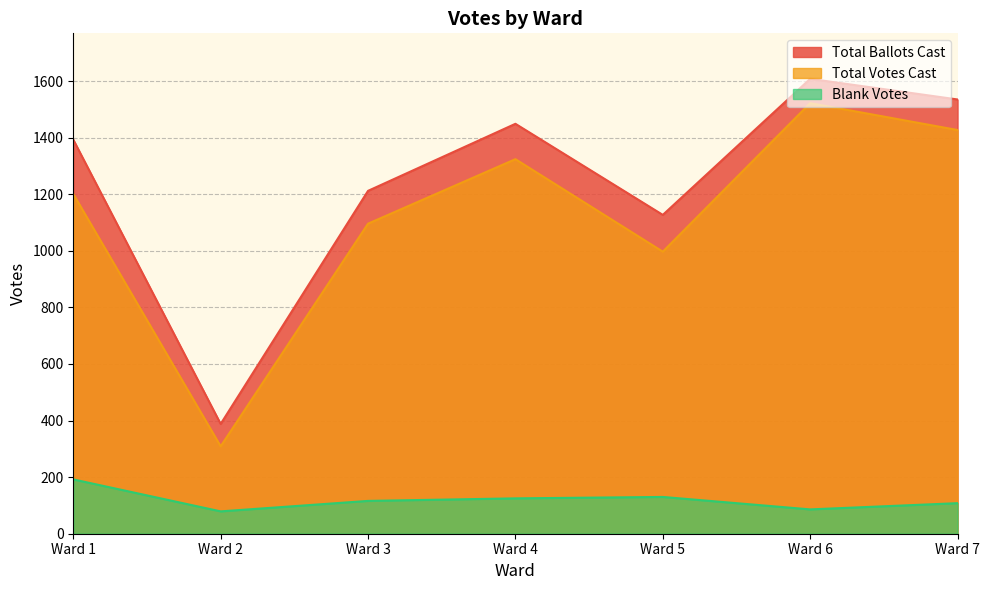

Which category has the highest value in the Total Votes Cast series?

Ward 6